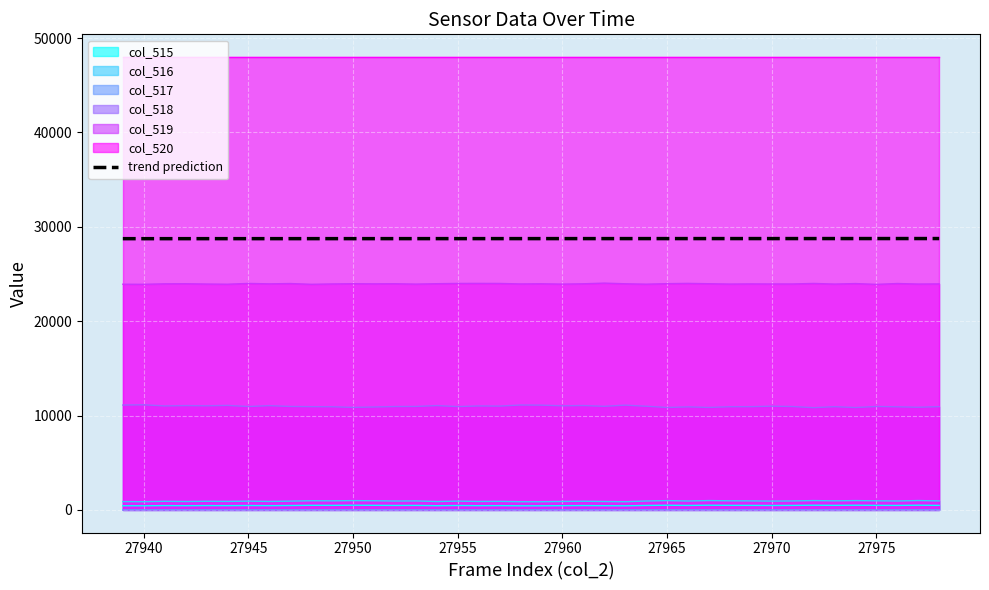

Count the number of categories in the chart.

40